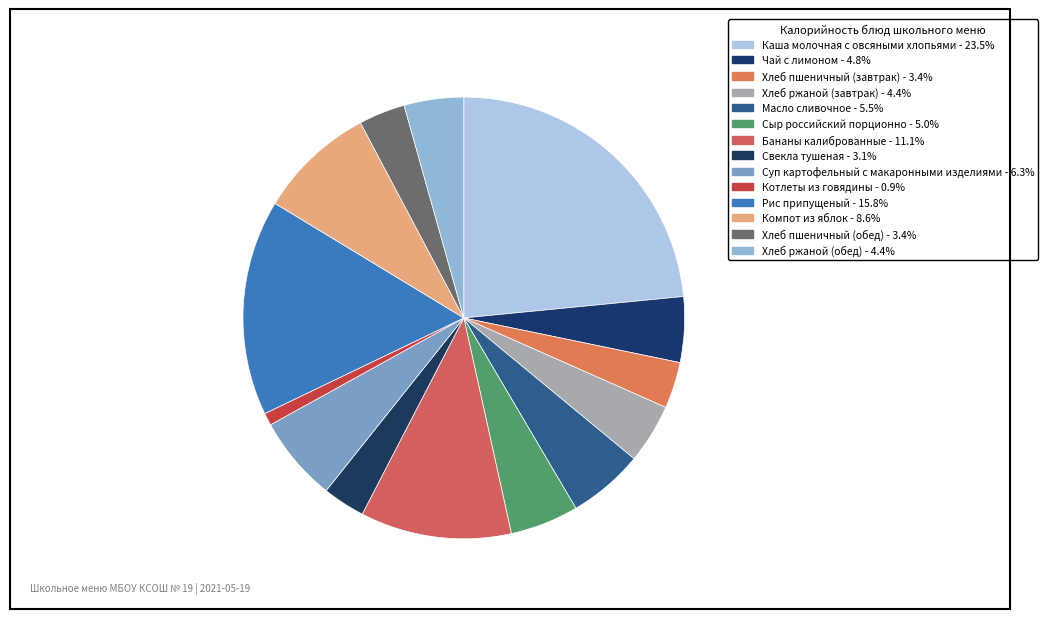

To the nearest percent, what percentage of the pie is Хлеб пшеничный (завтрак)?

3%